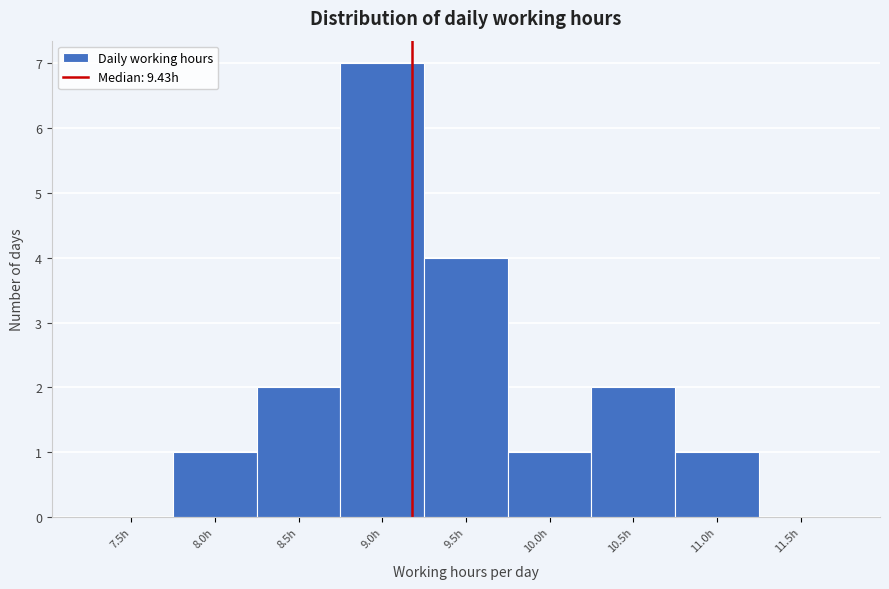

Reading left to right, extract all data points from this chart.

7.5h=0	8.0h=1	8.5h=2	9.0h=7	9.5h=4	10.0h=1	10.5h=2	11.0h=1	11.5h=0